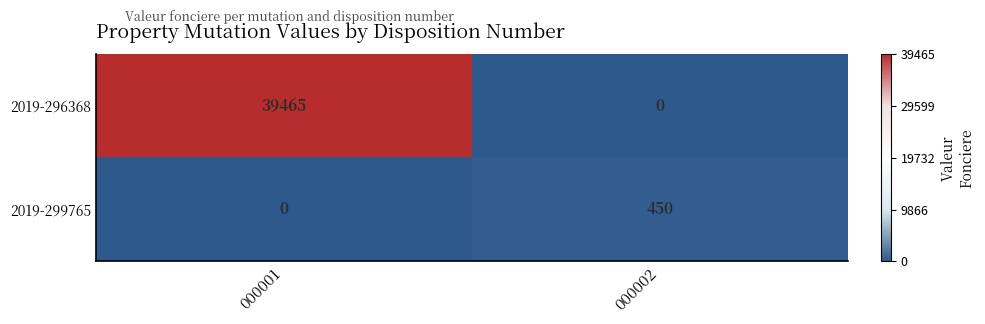

What is the difference between the 2019-296368 values at 000001 and 000002?

39465